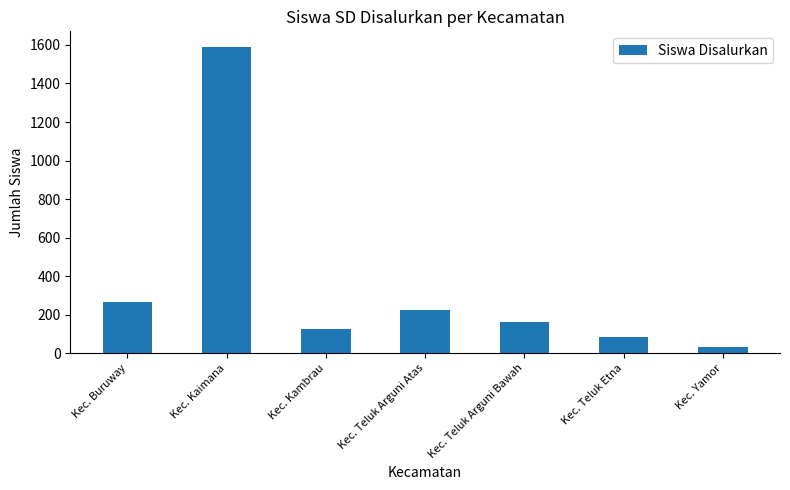

Rank the categories by value from highest to lowest.

Kec. Kaimana, Kec. Buruway, Kec. Teluk Arguni Atas, Kec. Teluk Arguni Bawah, Kec. Kambrau, Kec. Teluk Etna, Kec. Yamor